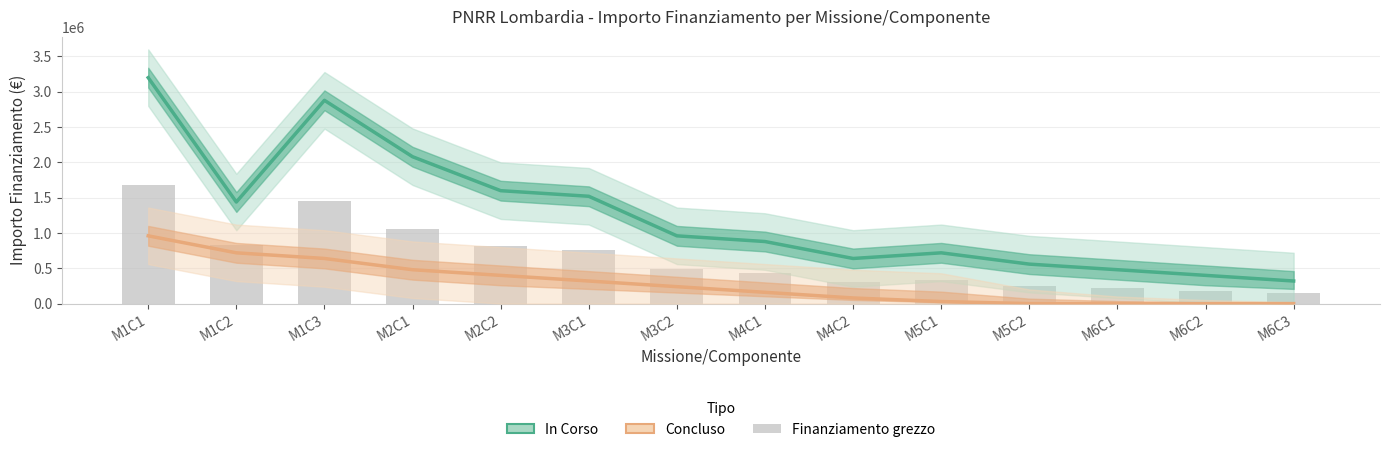

What is the difference between the second highest and second lowest values in the Concluso (Estimate partial) series?

718296